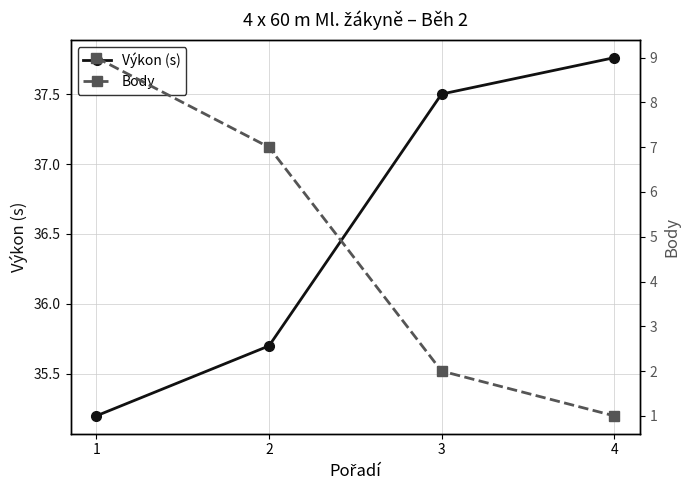

Reading left to right, list all the values displayed in this chart.

Výkon (s): 35.2	35.7	37.5	37.8
Body: 9.0	7.0	2.0	1.0